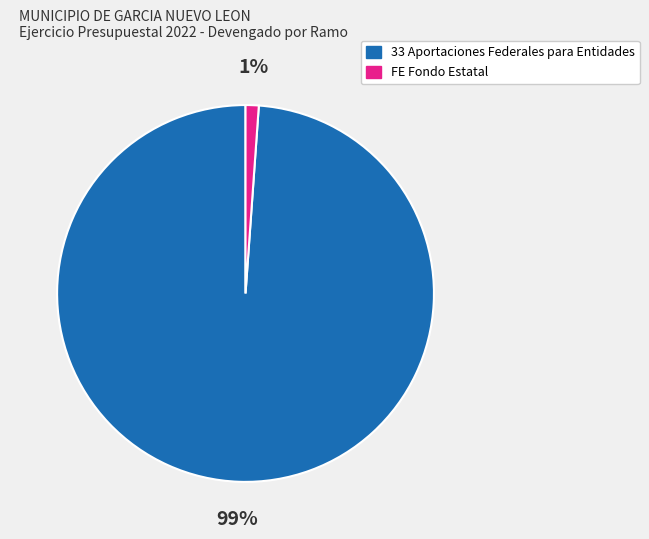

Is the sum of FE Fondo Estatal and 33 Aportaciones Federales para Entidades greater than half?

Yes